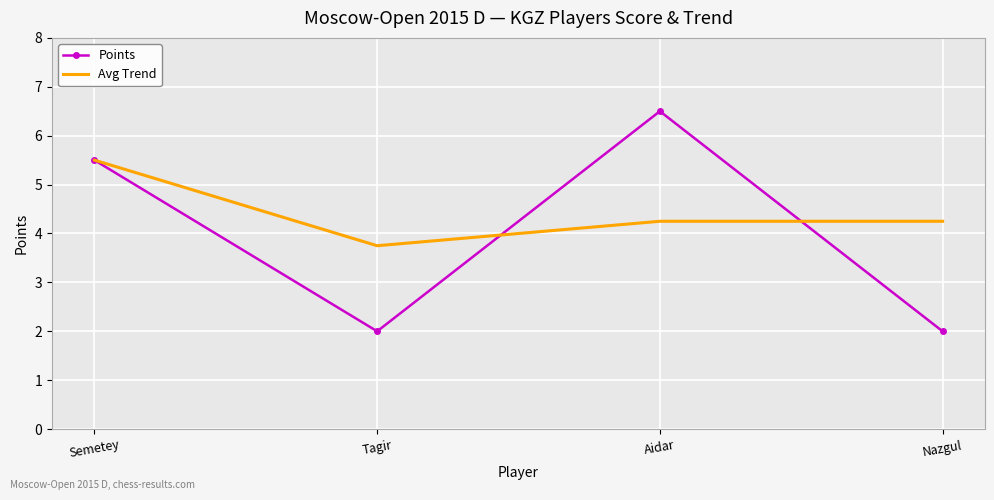

What is the smallest value displayed?

2.0